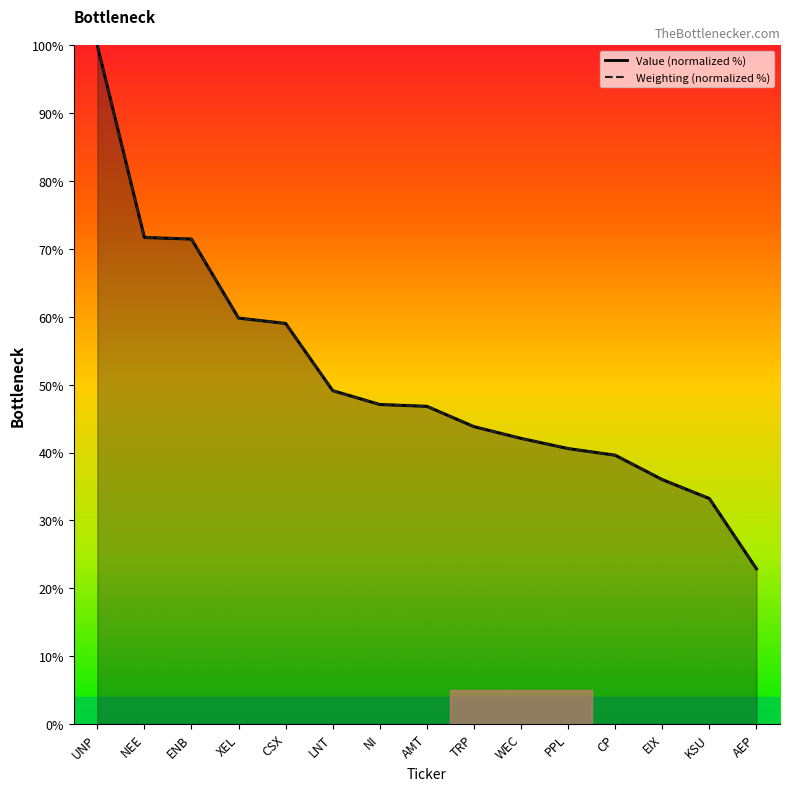

Reading left to right, transcribe all the data shown in this chart.

Value: 100.0	71.7	71.5	59.8	59.0	49.1	47.1	46.8	43.8	42.1	40.6	39.6	36.0	33.2	22.9
Weighting: 100.0	71.7	71.5	59.8	59.0	49.1	47.1	46.8	43.8	42.1	40.6	39.6	36.0	33.2	22.9